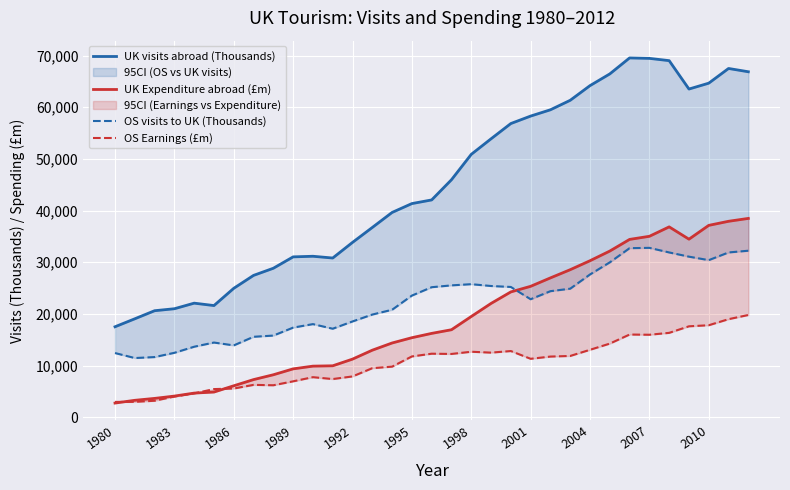

Reading right to left, extract all data points from this chart.

UK visits abroad (Thousands): 66857	67494	64649	63513	69008	69449	69535	66442	64174	61334	59498	58281	56837	53882	50873	45957	42053	41346	39630	36722	33832	30809	31150	31032	28830	27447	24948	21608	22074	20994	20611	19048	17505
UK Expenditure abroad (£m): 38475	37918	37129	34455	36837	35013	34411	32155	30285	28550	26962	25332	24250	22020	19490	16929	16223	15388	14364	12972	11243	9951	9884	9357	8215	7280	6082	4870	4666	4088	3640	3271	2738
OS visits to UK (Thousands): 32222	31887	30398	31072	31888	32778	32715	29970	27626	24874	24392	22832	25207	25394	25746	25515	25160	23538	20794	19866	18533	17125	18017	17339	15799	15565	13897	14450	13642	12464	11638	11451	12419
OS Earnings (£m): 19781	18974	17800	17593	16326	15959	16001	14247	13047	11856	11737	11305	12806	12499	12671	12243	12291	11762	9785	9487	7892	7386	7748	6945	6185	6259	5554	5442	4613	4002	3186	2970	2961